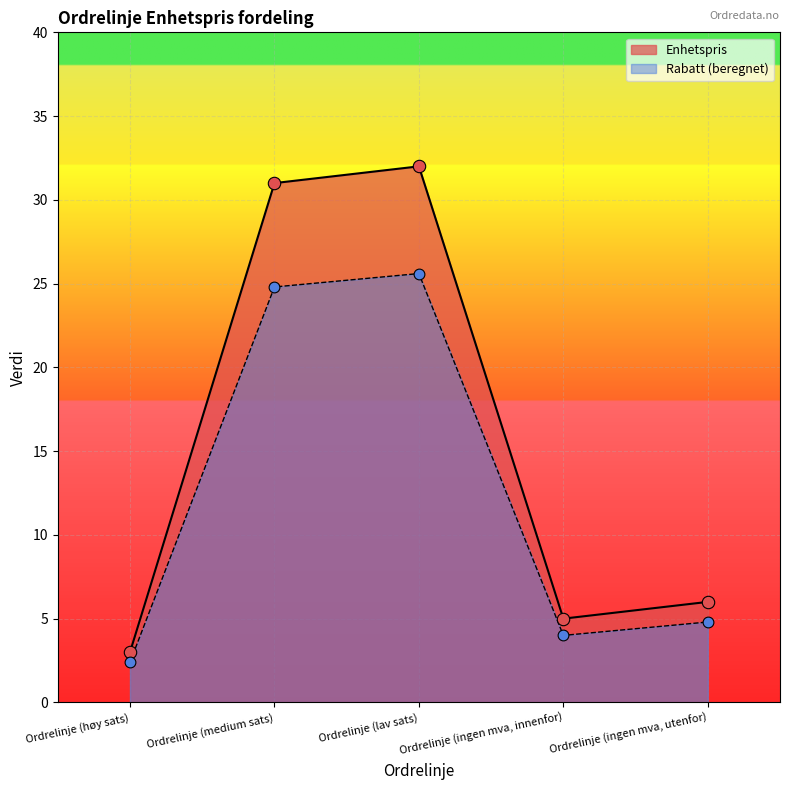

At which category is the sum across all series the highest?

Ordrelinje (lav sats)